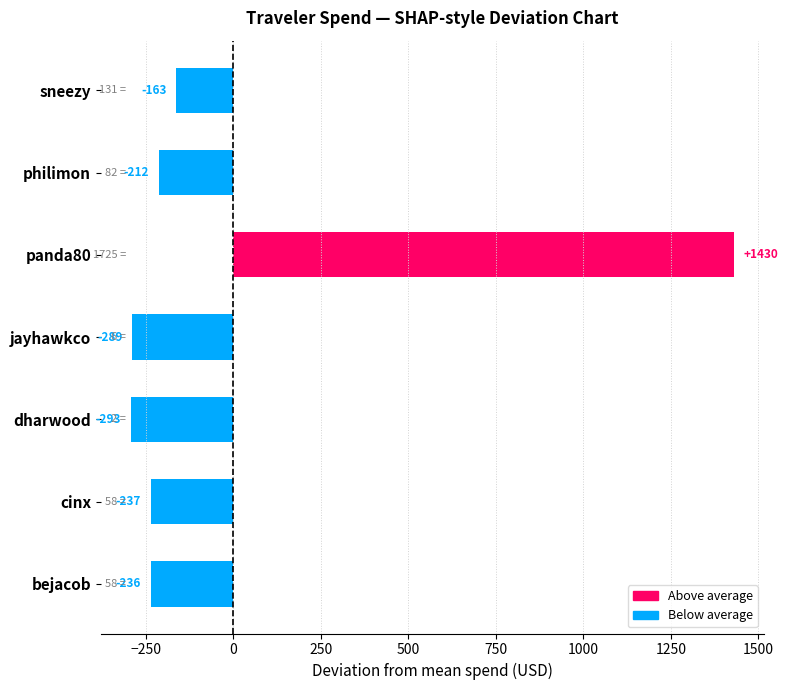

Which has a higher value, dharwood or philimon?

philimon